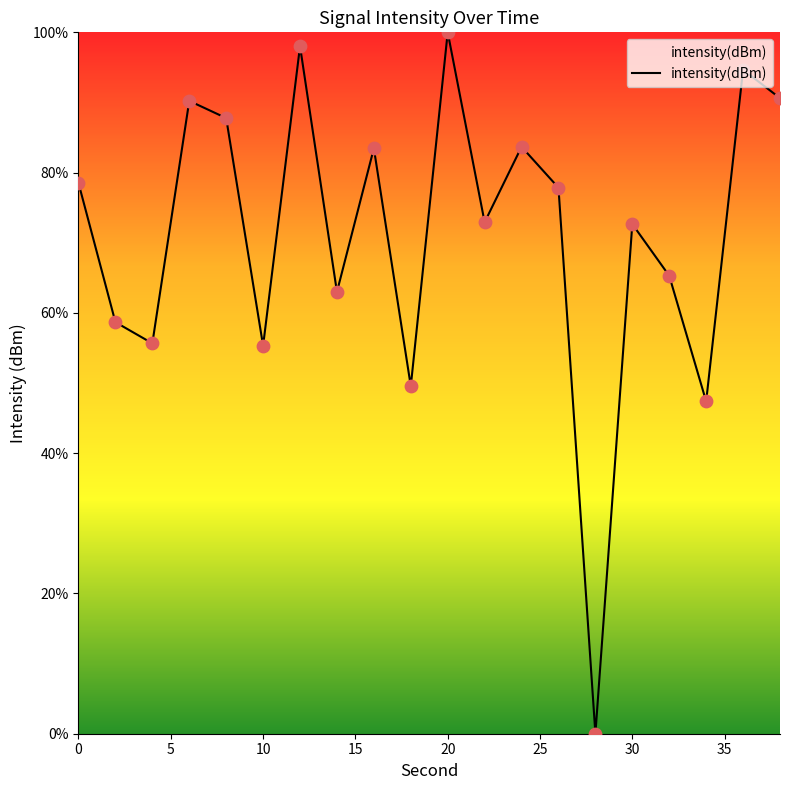

What is the maximum value shown in the chart?

100.0